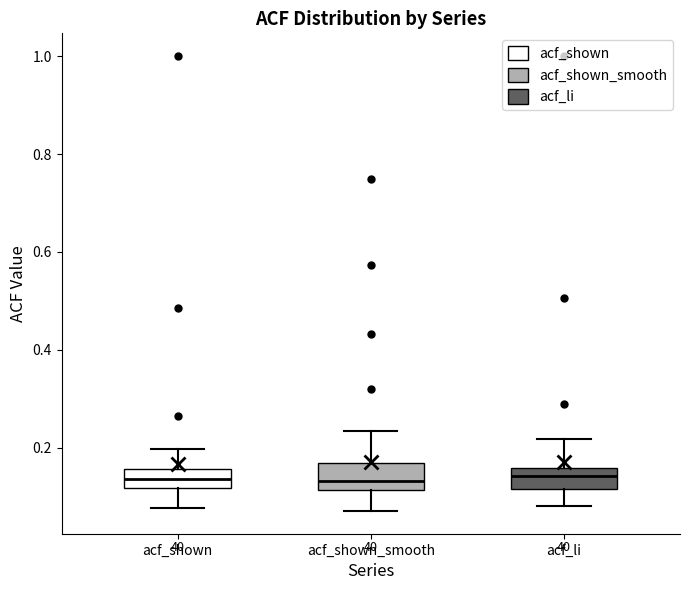

Where does the lower whisker of the box for acf_li end on the y-axis? The values are not printed on the chart, so give them approximately, as read against the axis.

0.08